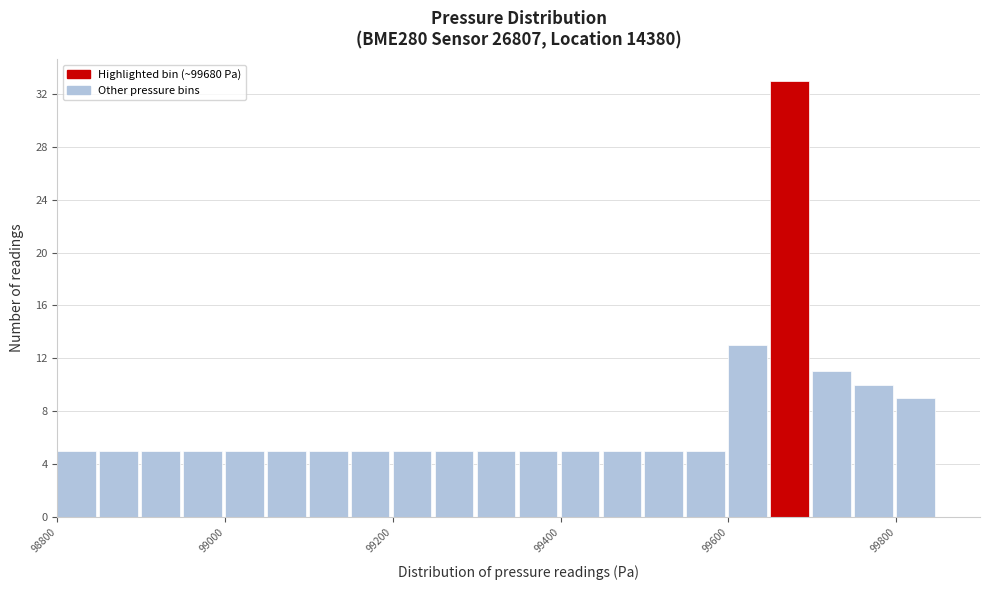

Around what value on the x-axis is the tallest bar? Give the approximate position of its centre, as read against the axis.

99680